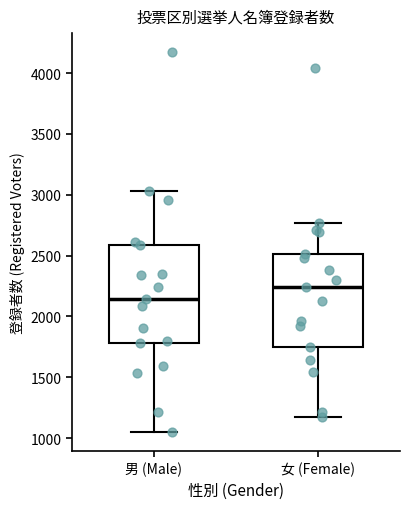

Where does the lower whisker of the box for 男 (Male) end on the y-axis? The values are not printed on the chart, so give them approximately, as read against the axis.

1050